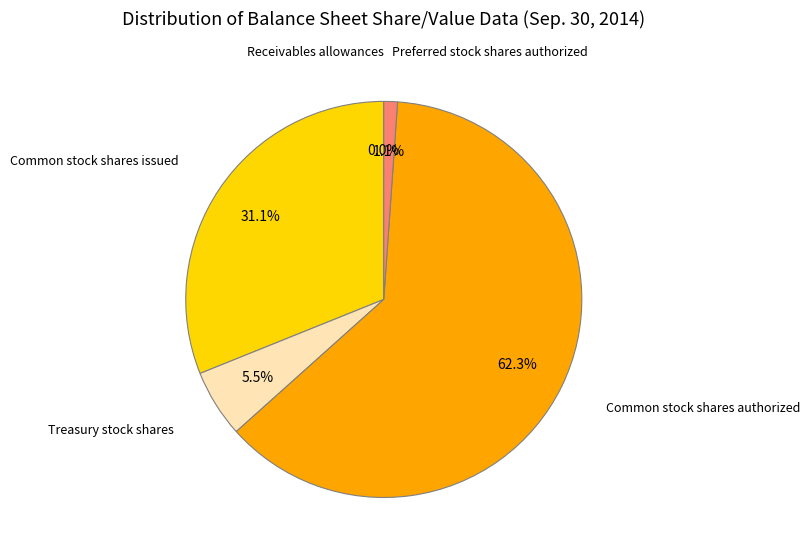

Is there a majority slice in this chart?

Yes